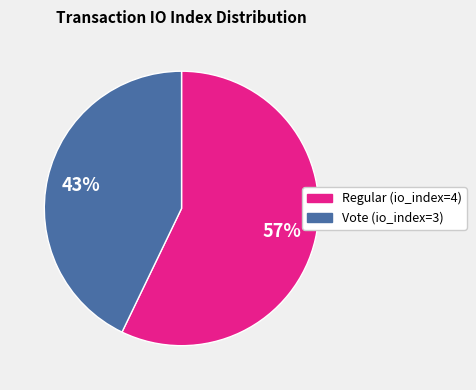

To the nearest percent, what percentage of the pie is Regular (io_index=4)?

57%